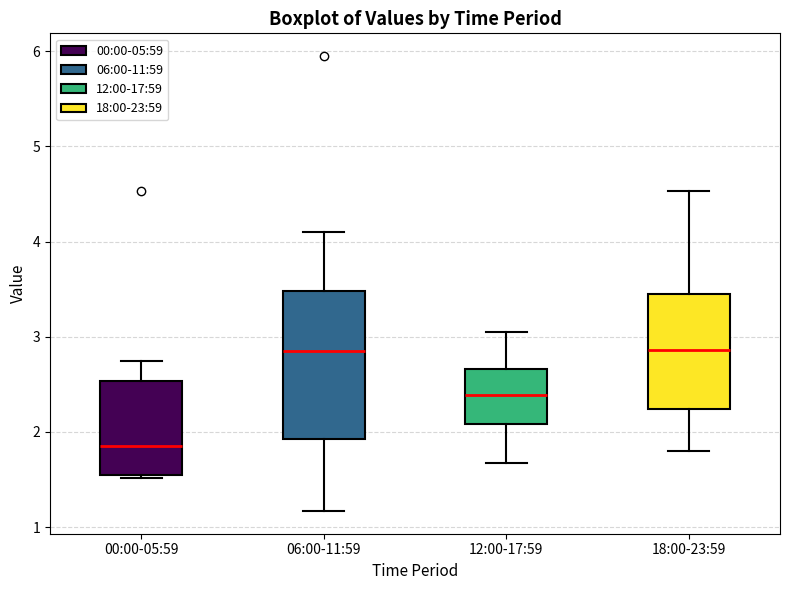

Reading left to right, transcribe this box plot: for each box, give where its median line is, the range the box spans, and where its two whiskers end, as read against the y-axis. The values are not printed on the chart, so give them approximately, as read against the axis.

00:00-05:59: median 1.9, box 1.6 to 2.5, whiskers 1.5 to 2.8
06:00-11:59: median 2.9, box 1.9 to 3.5, whiskers 1.2 to 4.1
12:00-17:59: median 2.4, box 2.1 to 2.7, whiskers 1.7 to 3.1
18:00-23:59: median 2.9, box 2.2 to 3.4, whiskers 1.8 to 4.5